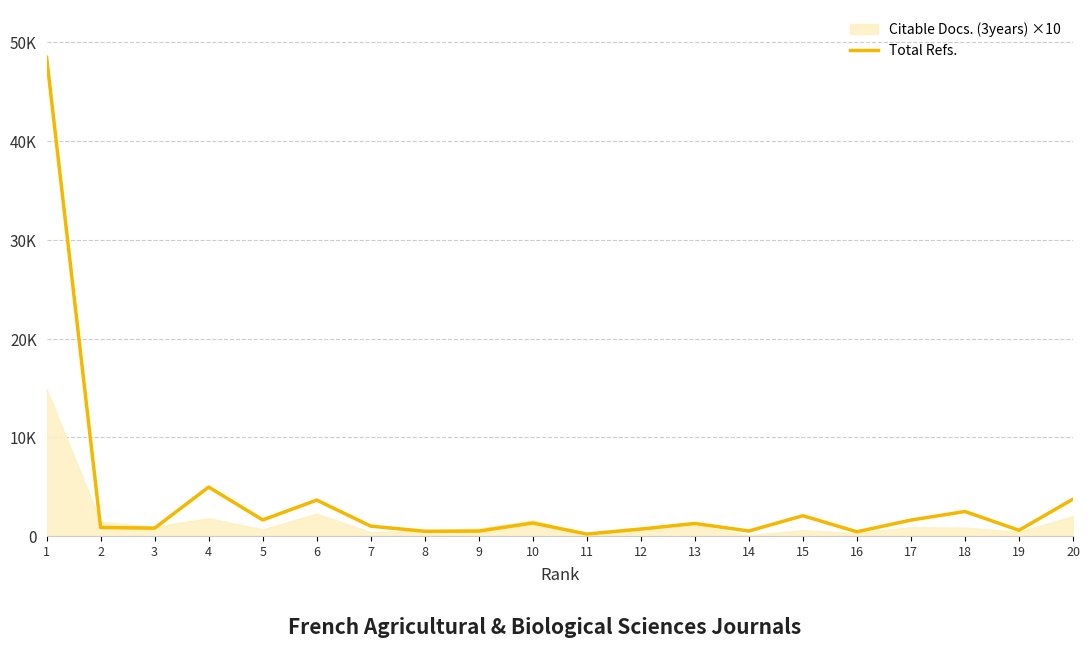

Read the value at 11, to the nearest 50.

200